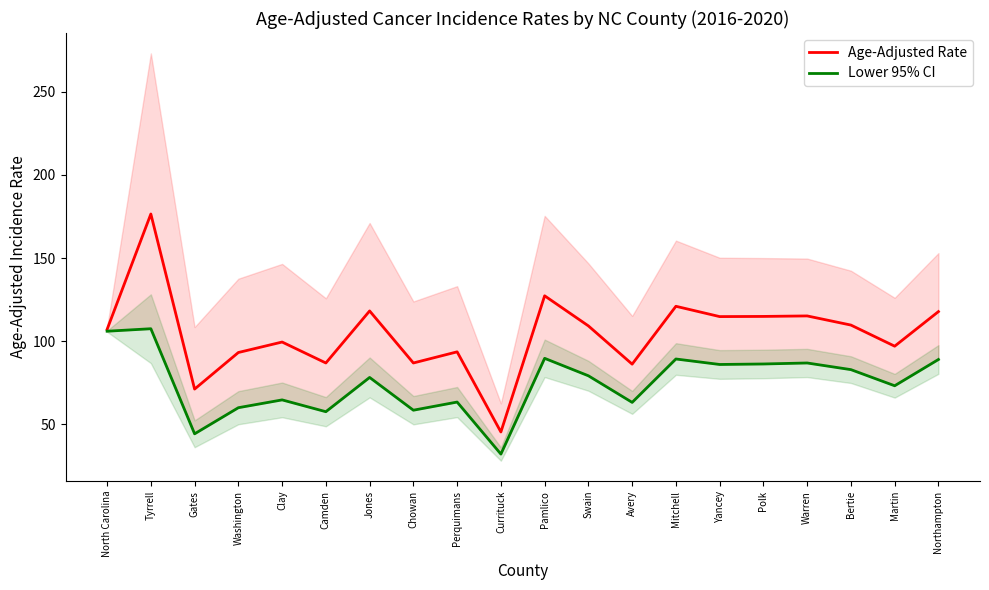

What is the minimum value shown in the chart?

32.1